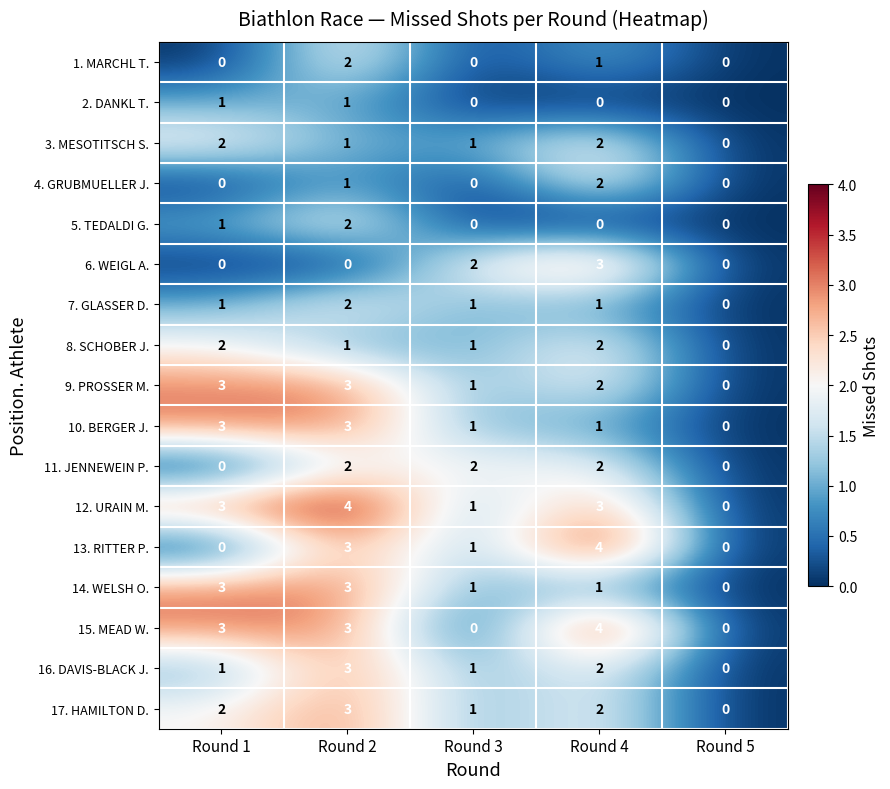

Between Round 3 and Round 4, which series saw the biggest shift?

15. MEAD W.